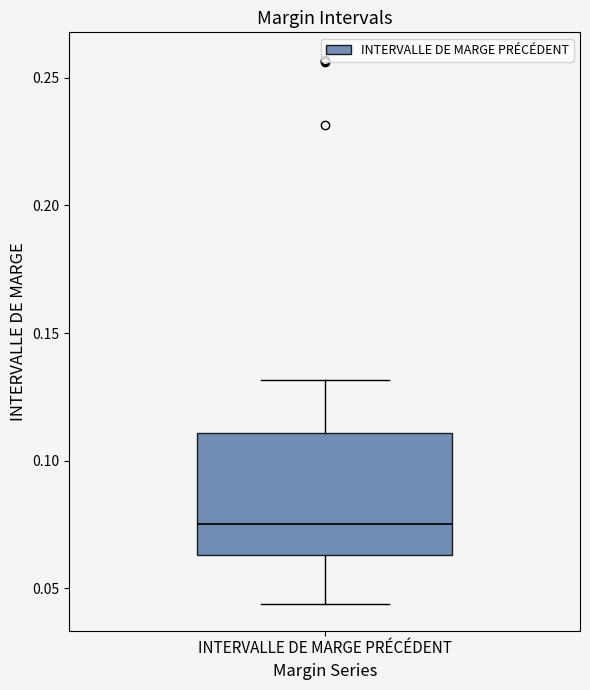

Transcribe this box plot: give where the median line is, the range the box spans, and where the two whiskers end, as read against the y-axis. The values are not printed on the chart, so give them approximately, as read against the axis.

median 0.075, box 0.065 to 0.110, whiskers 0.045 to 0.130